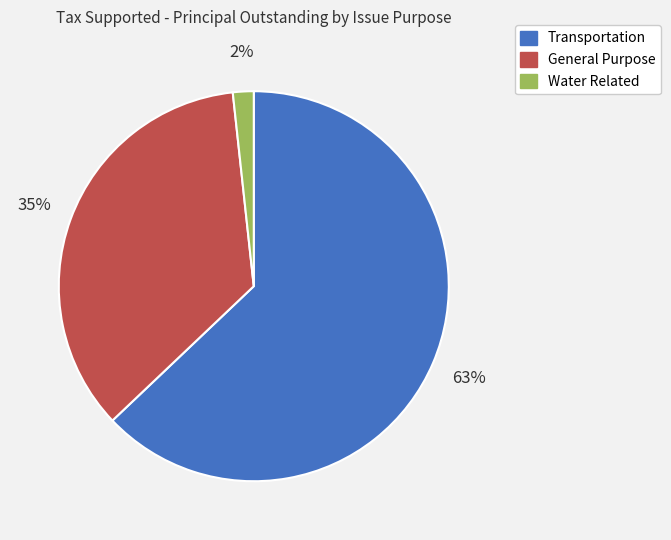

Which slice is the largest?

Transportation